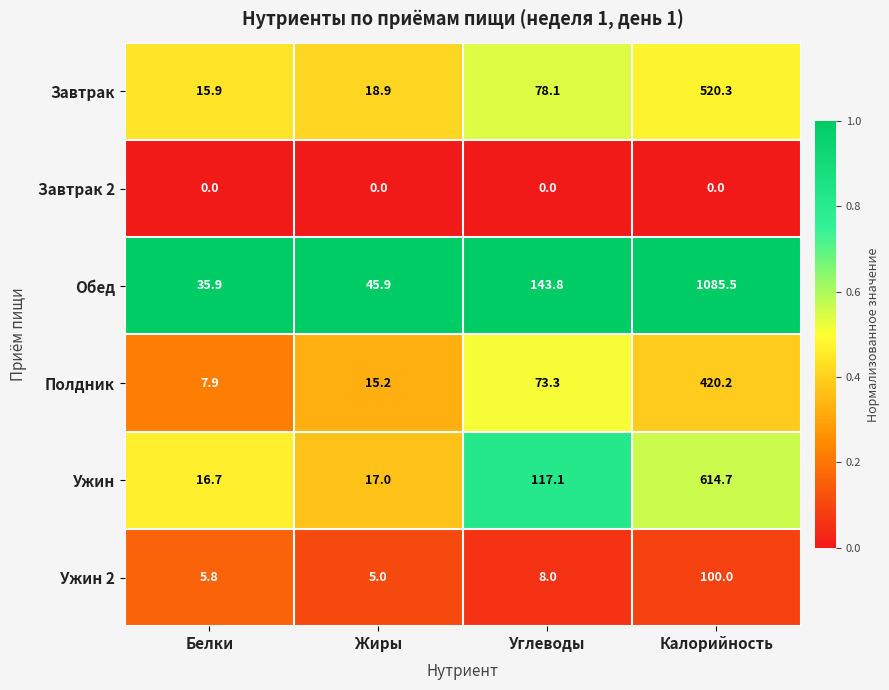

Reading left to right, what are all the values shown in this chart?

Завтрак: 15.9	18.9	78.1	520.3
Завтрак 2: 0.0	0.0	0.0	0.0
Обед: 35.9	45.9	143.8	1085.5
Полдник: 7.9	15.2	73.3	420.2
Ужин: 16.7	17.0	117.1	614.7
Ужин 2: 5.8	5.0	8.0	100.0